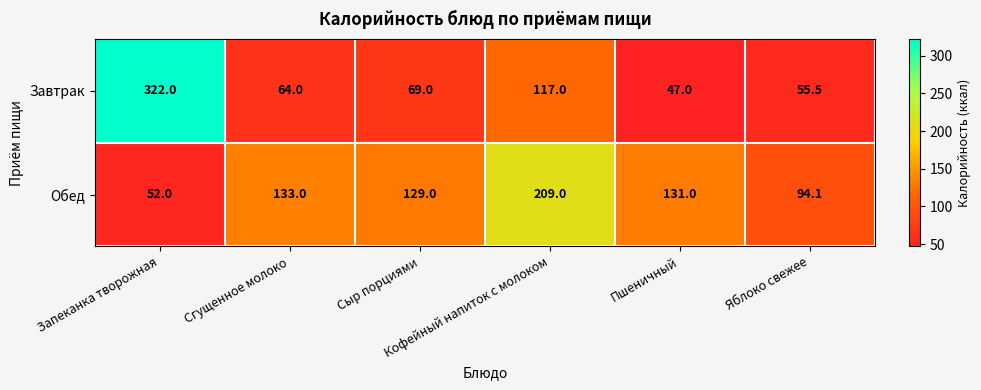

Which series changed the most between Сгущенное молоко and Кофейный напиток с молоком?

Обед